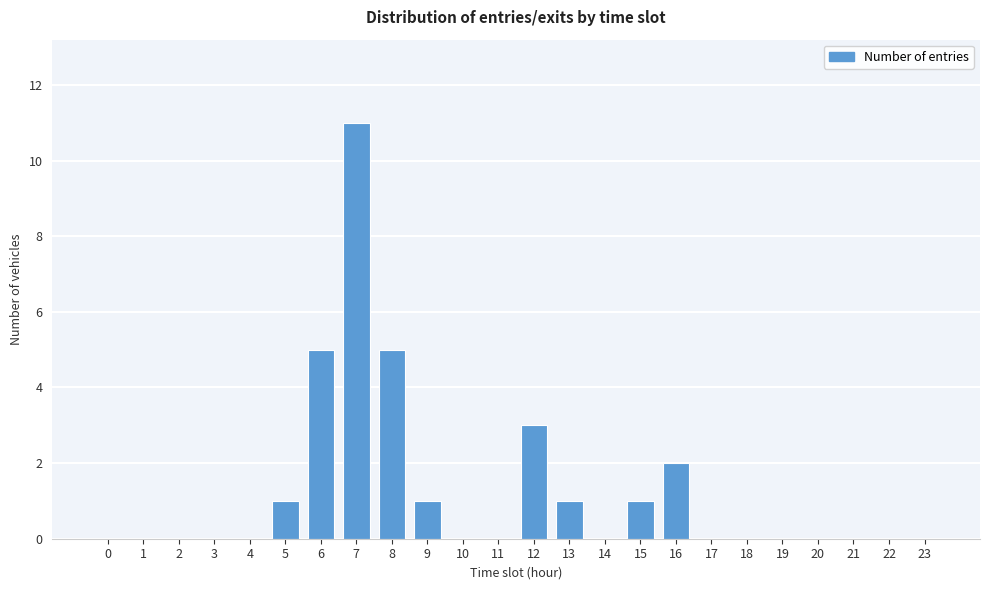

Reading left to right, list all the values displayed in this chart.

0=0	1=0	2=0	3=0	4=0	5=1	6=5	7=11	8=5	9=1	10=0	11=0	12=3	13=1	14=0	15=1	16=2	17=0	18=0	19=0	20=0	21=0	22=0	23=0